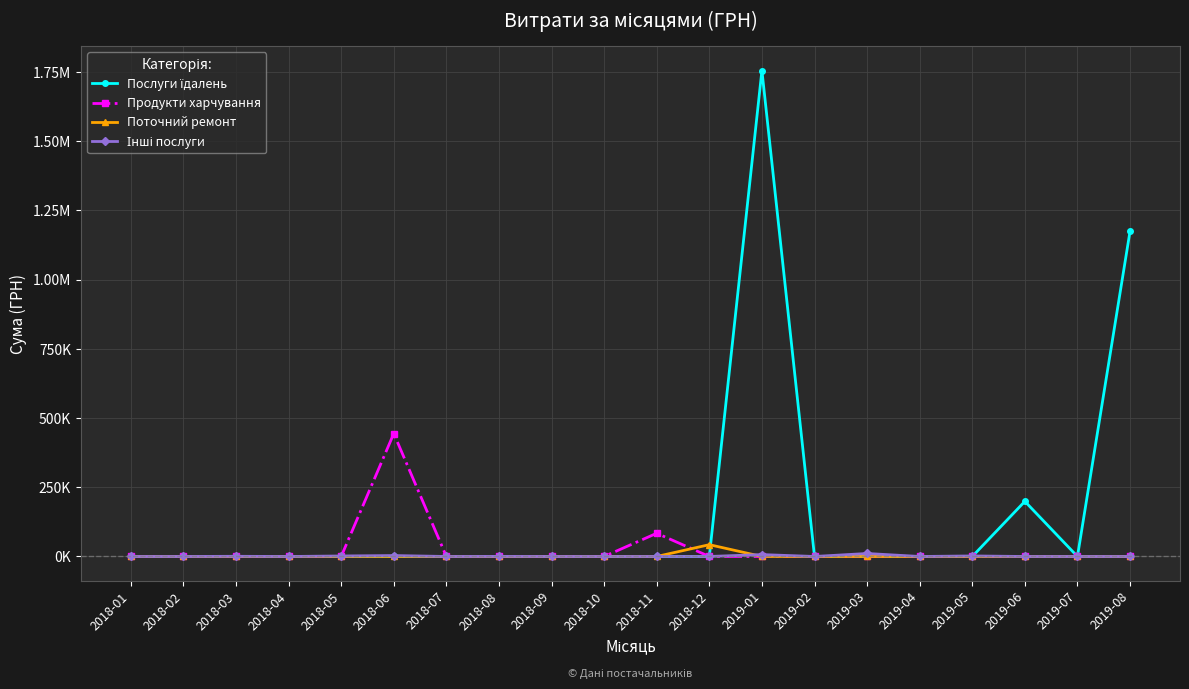

What is the difference between the highest and lowest values at 2019-01?

1755310.5